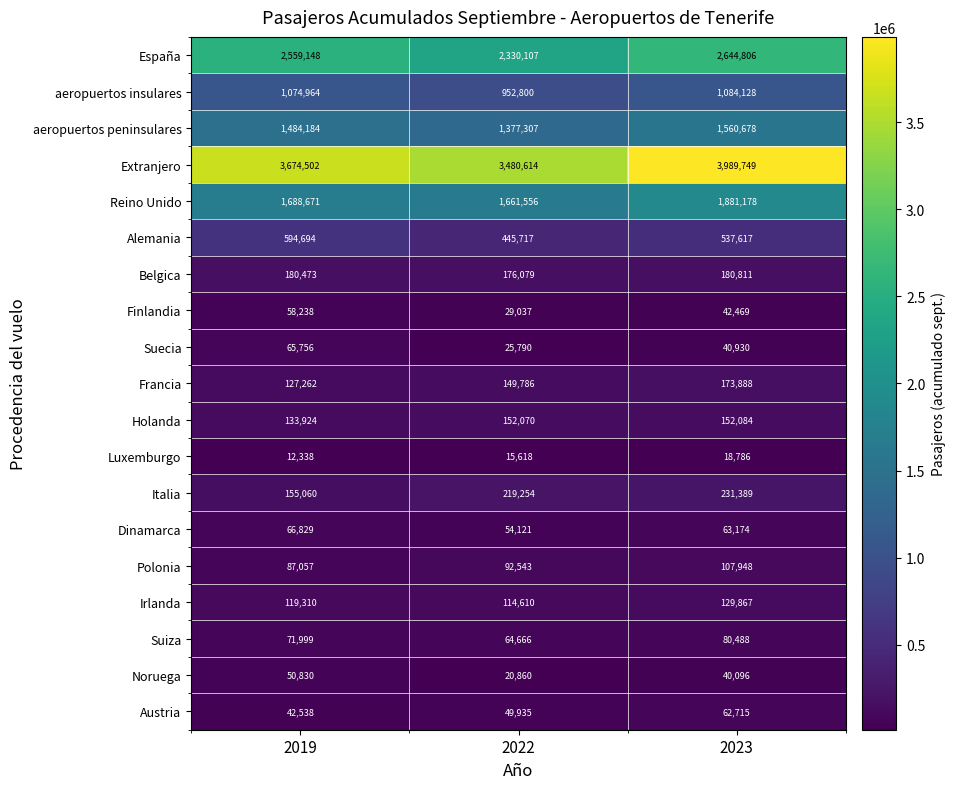

Which series changed the most between 2019 and 2022?

España